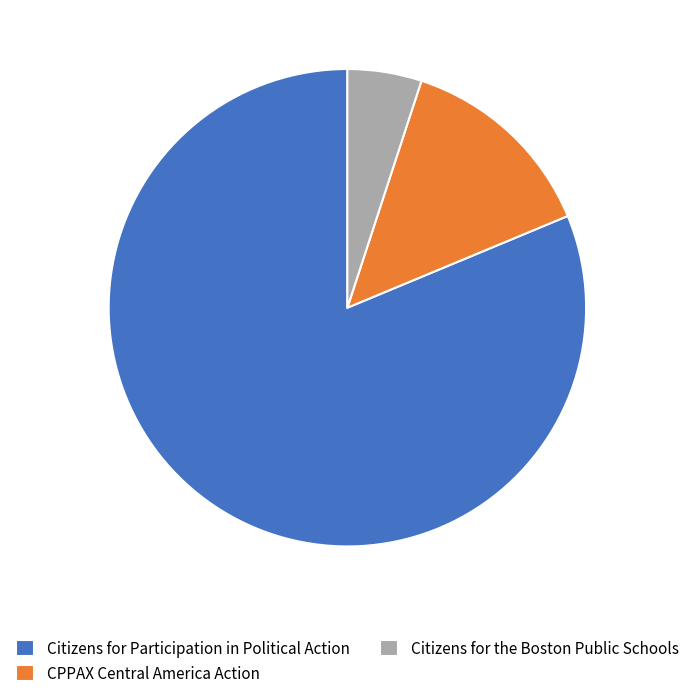

Is the sum of CPPAX Central America Action and Citizens for the Boston Public Schools greater than half?

No